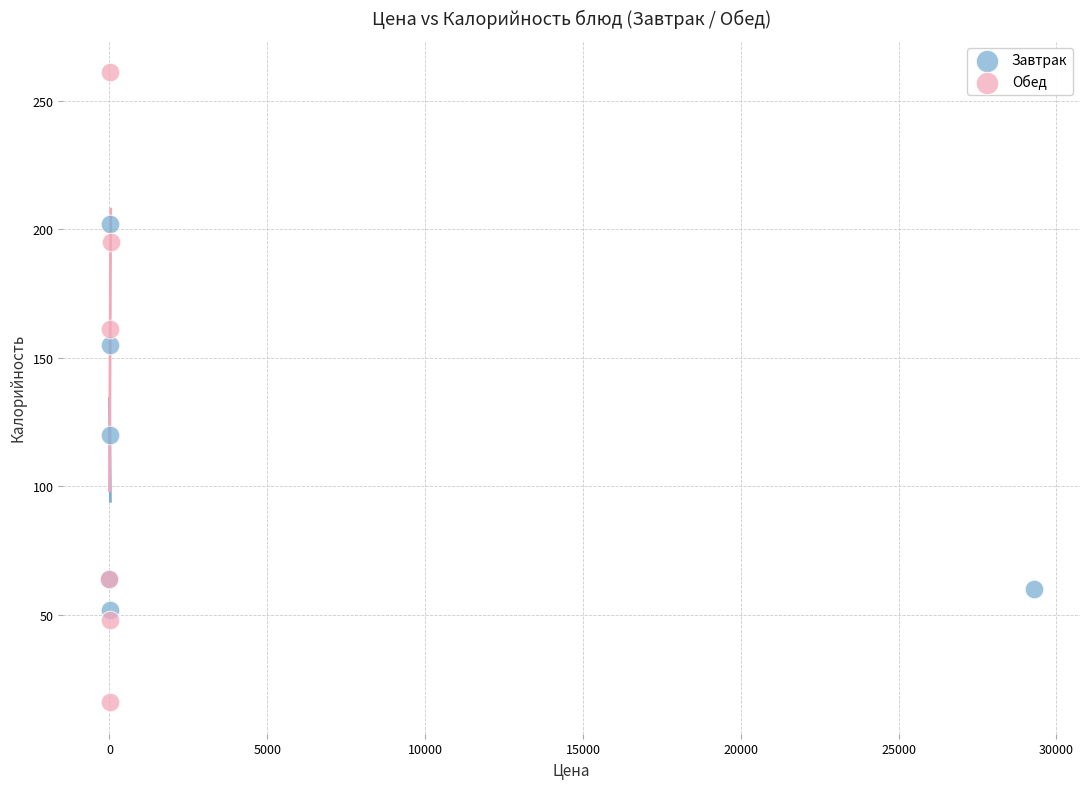

Which series contains the lowest Y value?

Обед